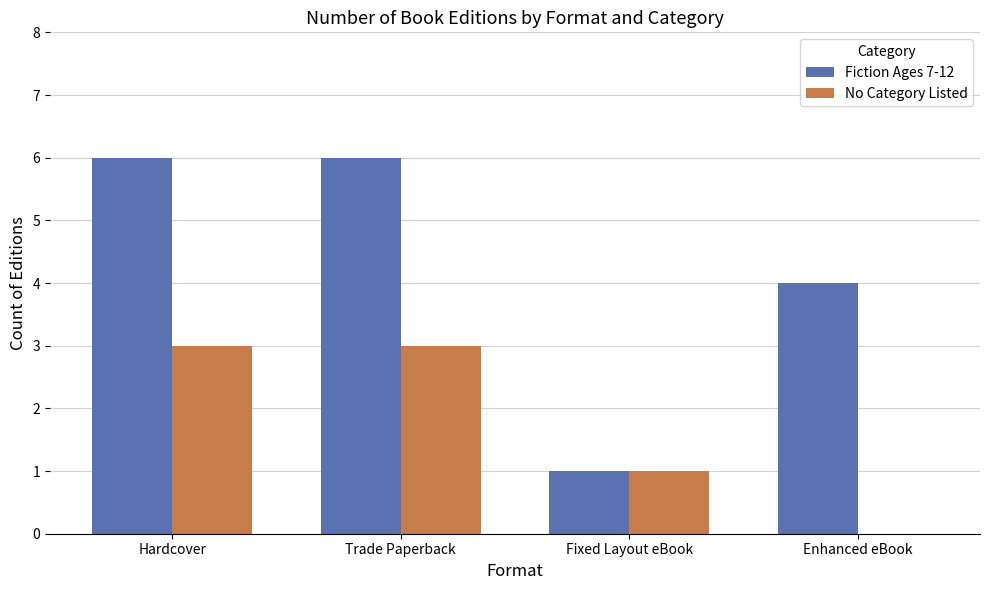

The value of No Category Listed at Fixed Layout eBook is 1. True or false?

True